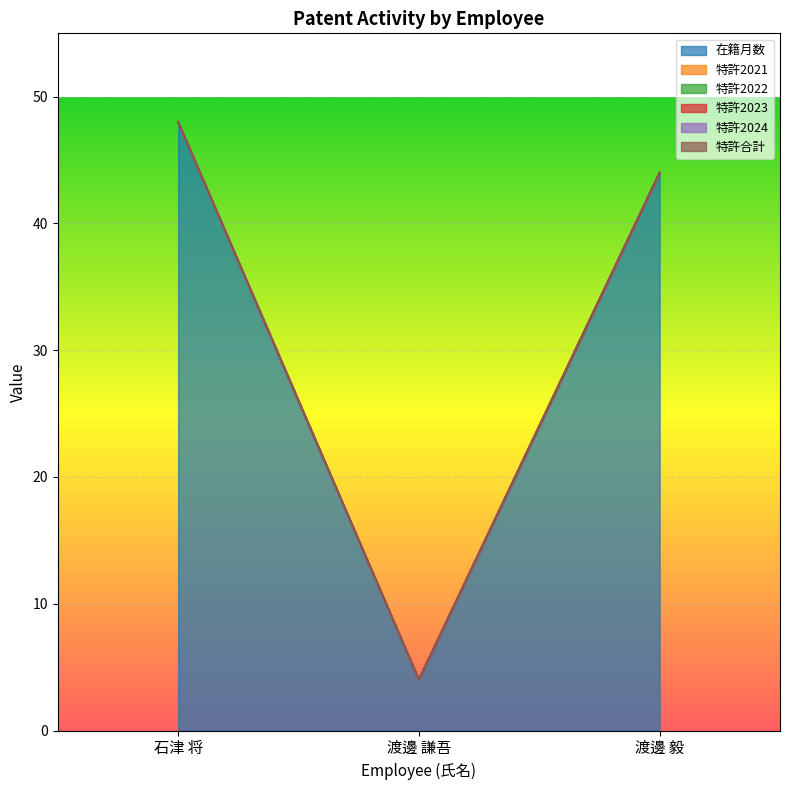

What is the spread (max minus min) of values at 渡邊 謙吾?

4